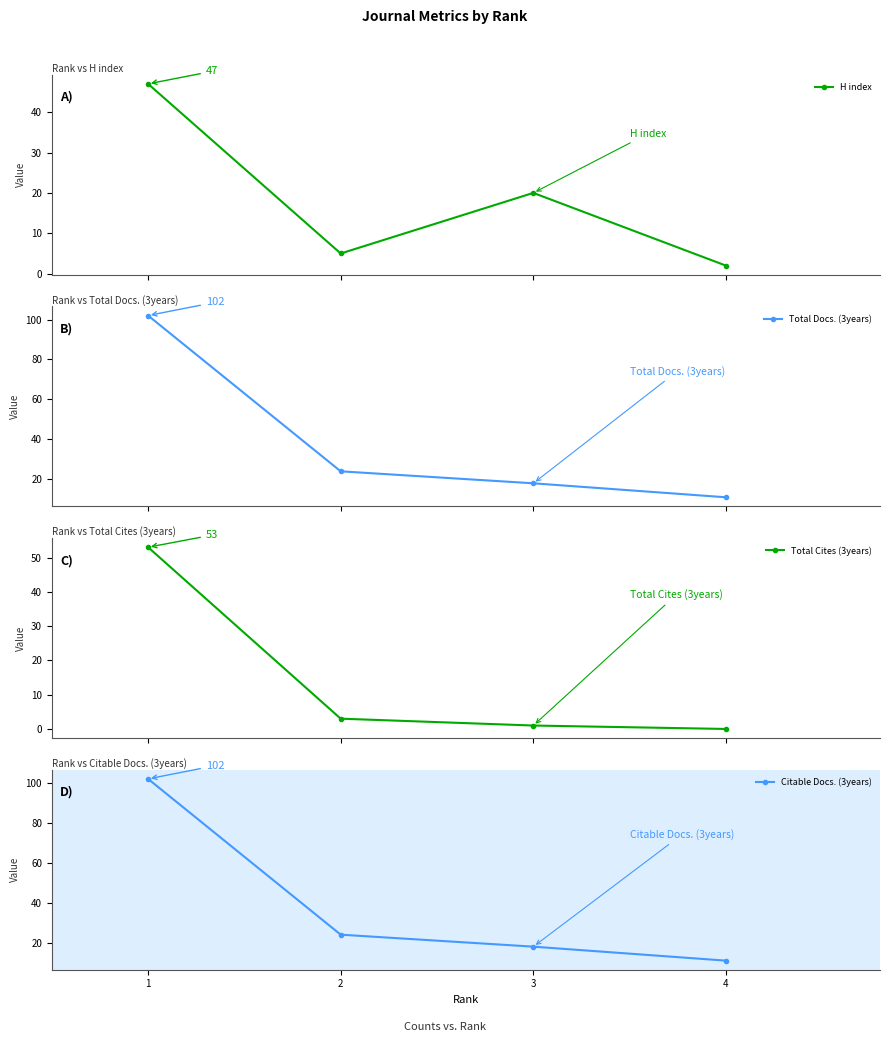

The Citable Docs. (3years) series shows 17 at 4. True or false?

False